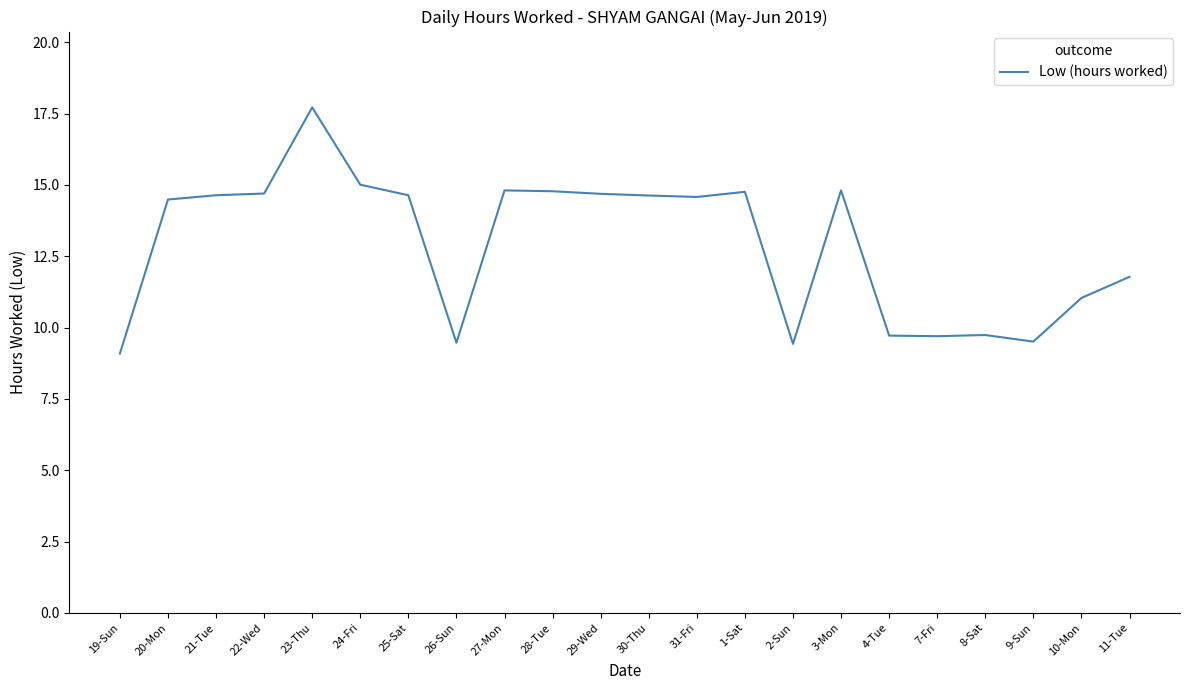

The value at 31-Fri is 14.6. True or false?

True